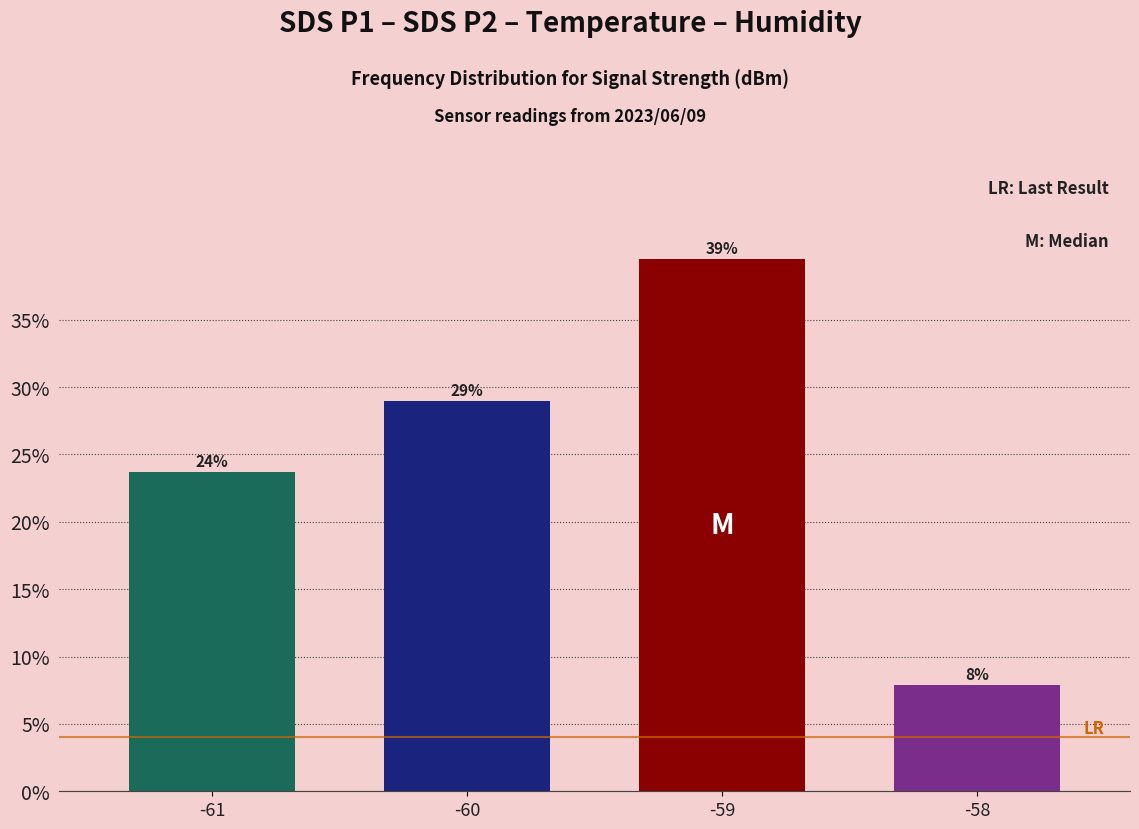

Are the bars horizontal?

No